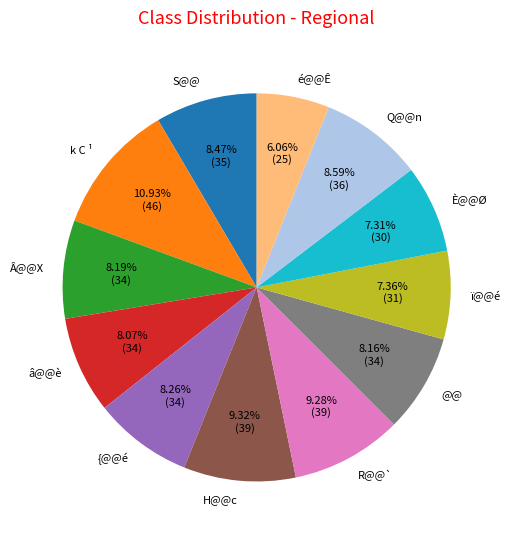

What is the largest slice in the pie chart?

k C ¹